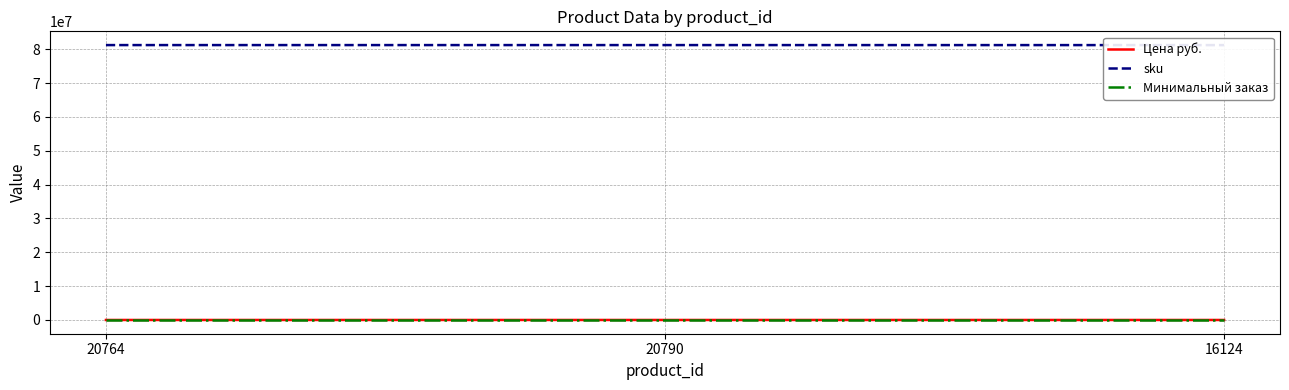

How many distinct data groups are displayed?

3